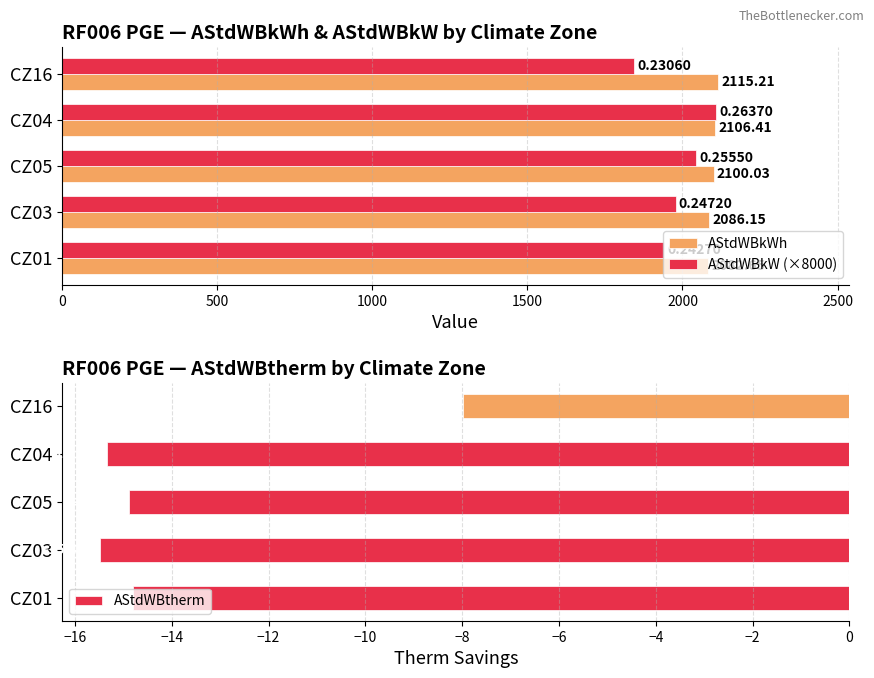

Reading right to left, transcribe all the data shown in this chart.

AStdWBkWh: 2115.2	2106.4	2100.0	2086.2	2082.7
AStdWBkW (×8000): 1844.8	2109.6	2044.0	1977.6	1941.6
AStdWBtherm: -8.0	-15.3	-14.9	-15.5	-14.8